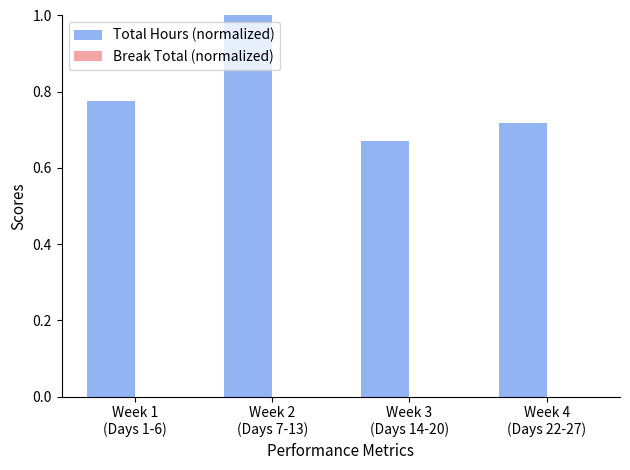

Does the chart contain stacked bars?

No